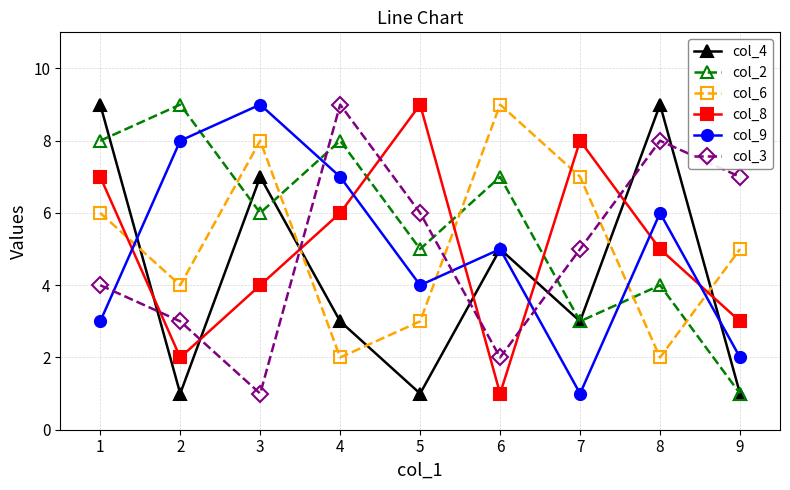

Is it true that col_6 equals 6 at 1?

True